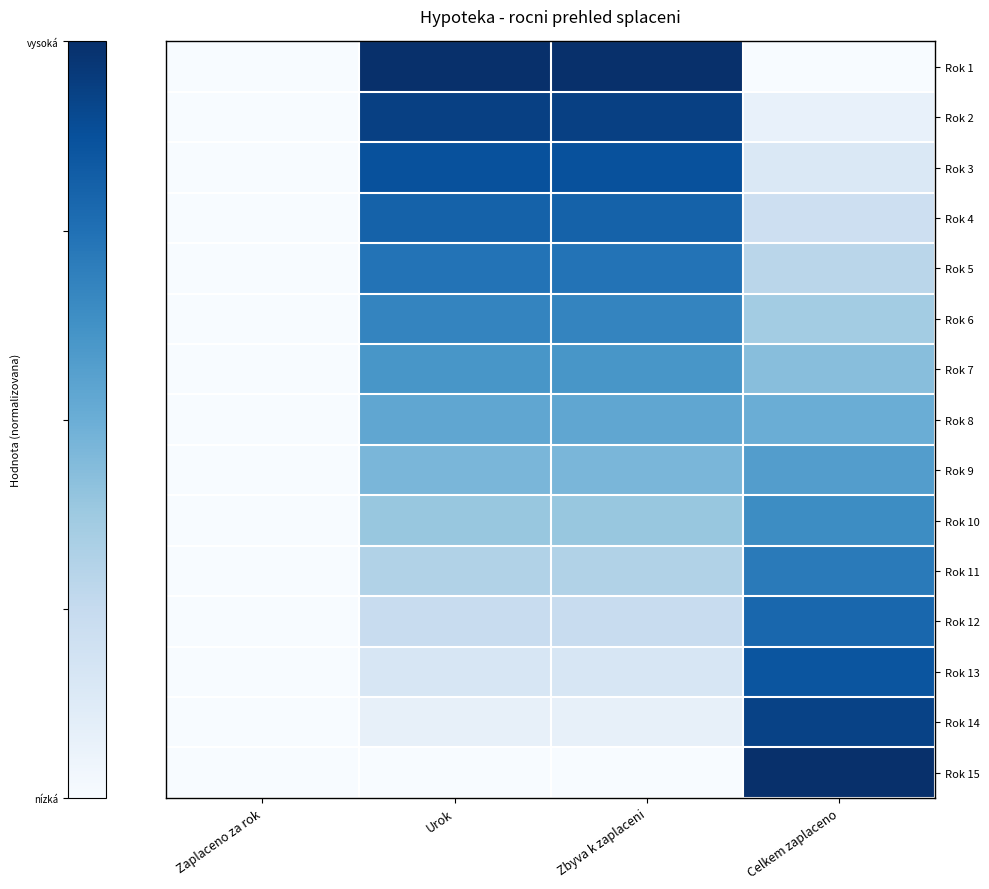

List the series in order of their peak value, highest first.

Rok 1, Rok 15, Rok 2, Rok 14, Rok 3, Rok 13, Rok 4, Rok 12, Rok 5, Rok 11, Rok 6, Rok 10, Rok 7, Rok 9, Rok 8